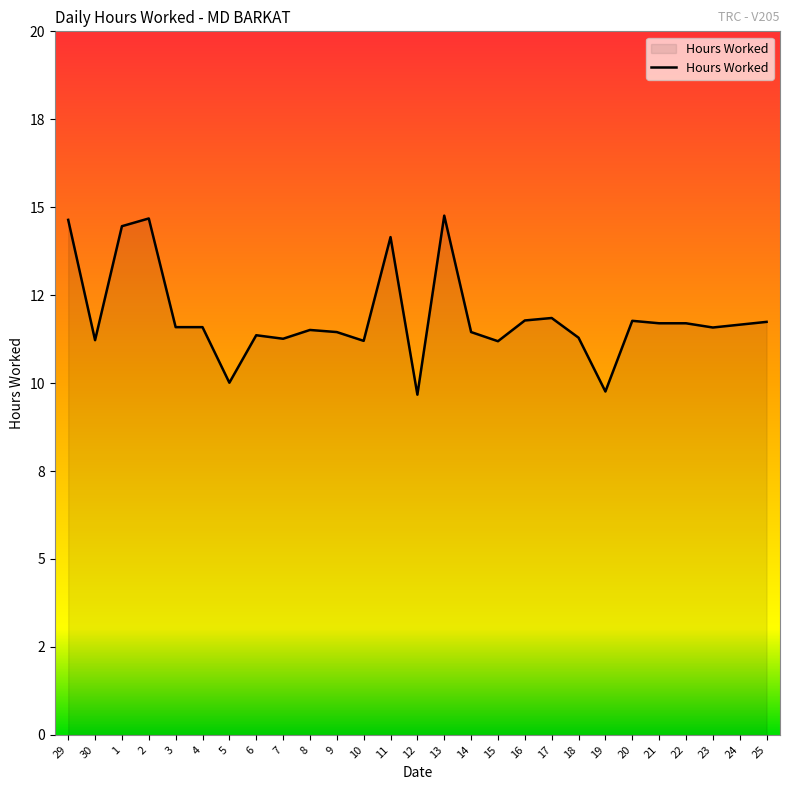

Does the chart have visible grid lines?

No